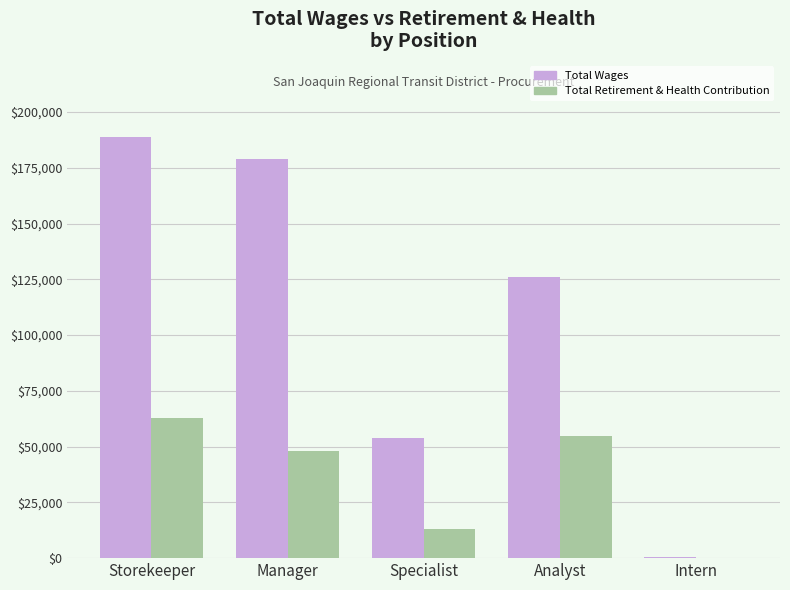

What is the sum of all Total Wages values?

548685